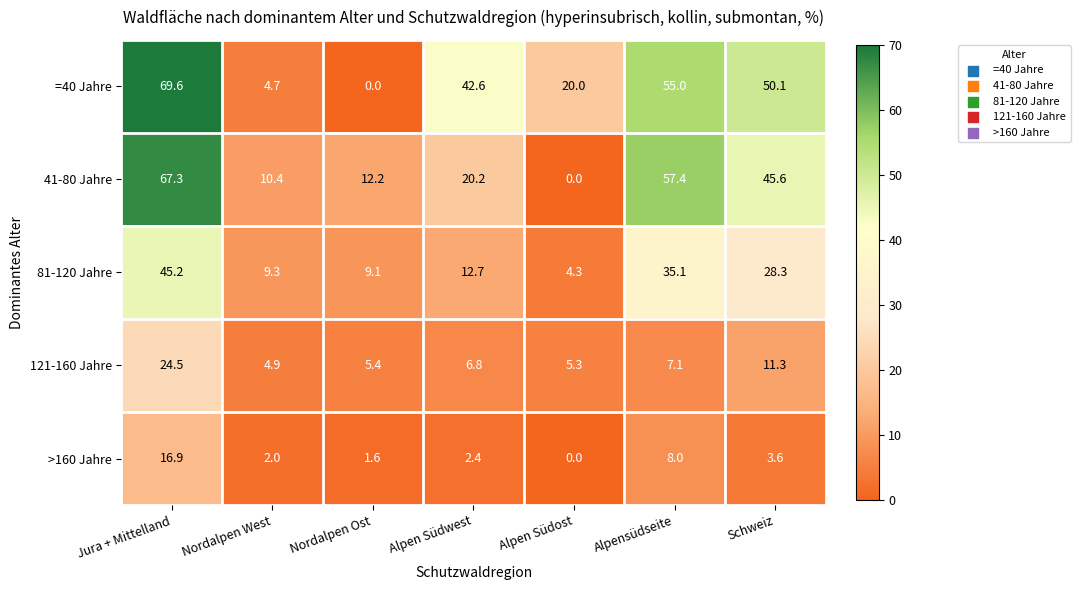

At how many categories does at least one series exceed 60?

1